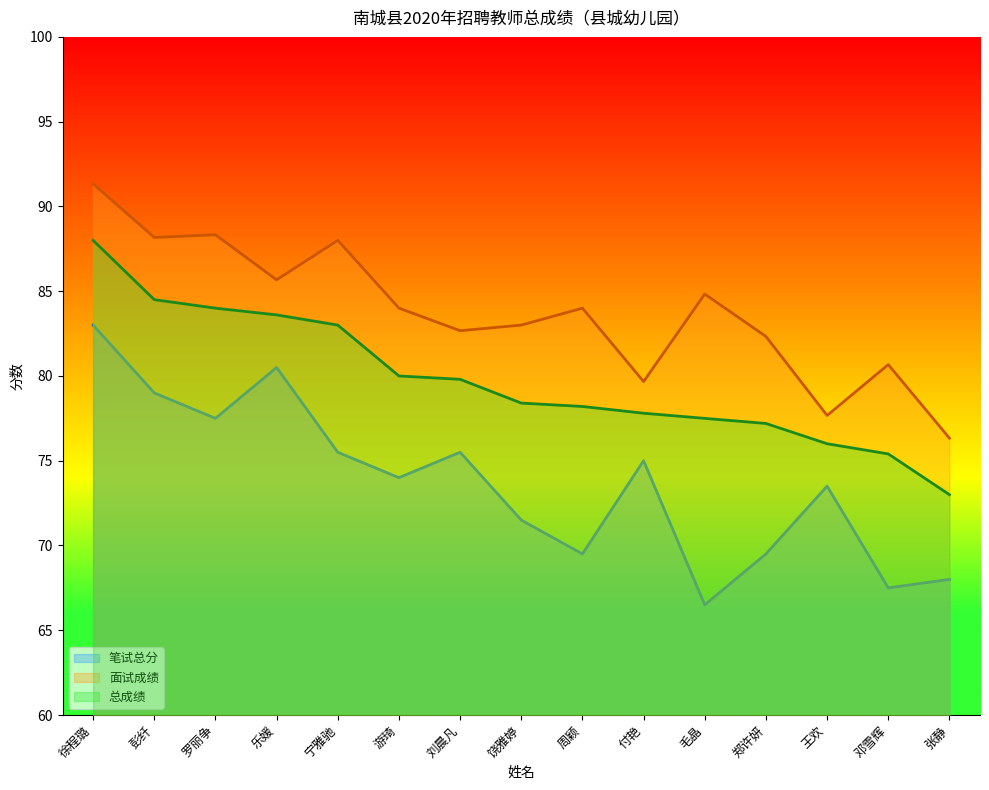

True or false: 笔试总分 and 总成绩 cross at least once.

False